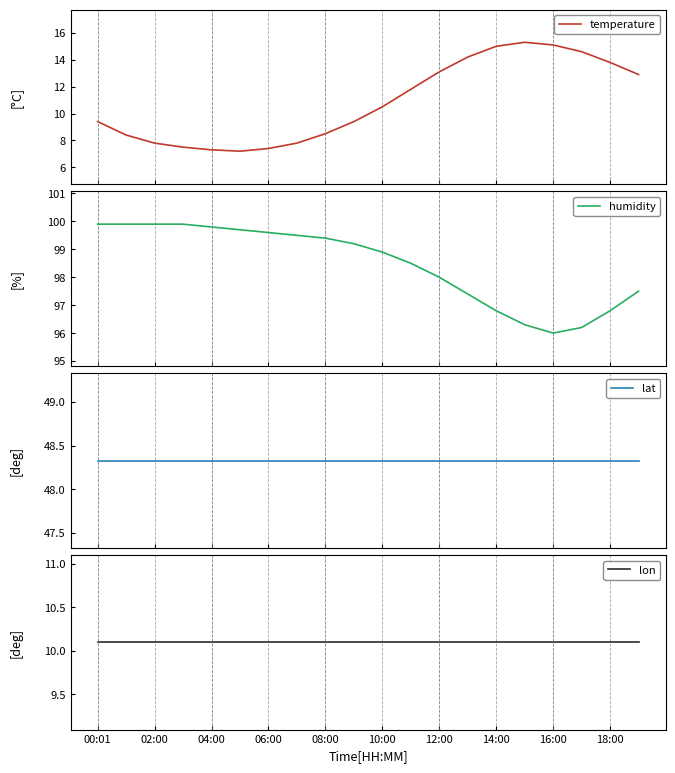

Reading left to right, extract all data points from this chart.

temperature: 9.4	8.4	7.8	7.5	7.3	7.2	7.4	7.8	8.5	9.4	10.5	11.8	13.1	14.2	15.0	15.3	15.1	14.6	13.8	12.9
humidity: 99.9	99.9	99.9	99.9	99.8	99.7	99.6	99.5	99.4	99.2	98.9	98.5	98.0	97.4	96.8	96.3	96.0	96.2	96.8	97.5
lat: 48.3	48.3	48.3	48.3	48.3	48.3	48.3	48.3	48.3	48.3	48.3	48.3	48.3	48.3	48.3	48.3	48.3	48.3	48.3	48.3
lon: 10.1	10.1	10.1	10.1	10.1	10.1	10.1	10.1	10.1	10.1	10.1	10.1	10.1	10.1	10.1	10.1	10.1	10.1	10.1	10.1